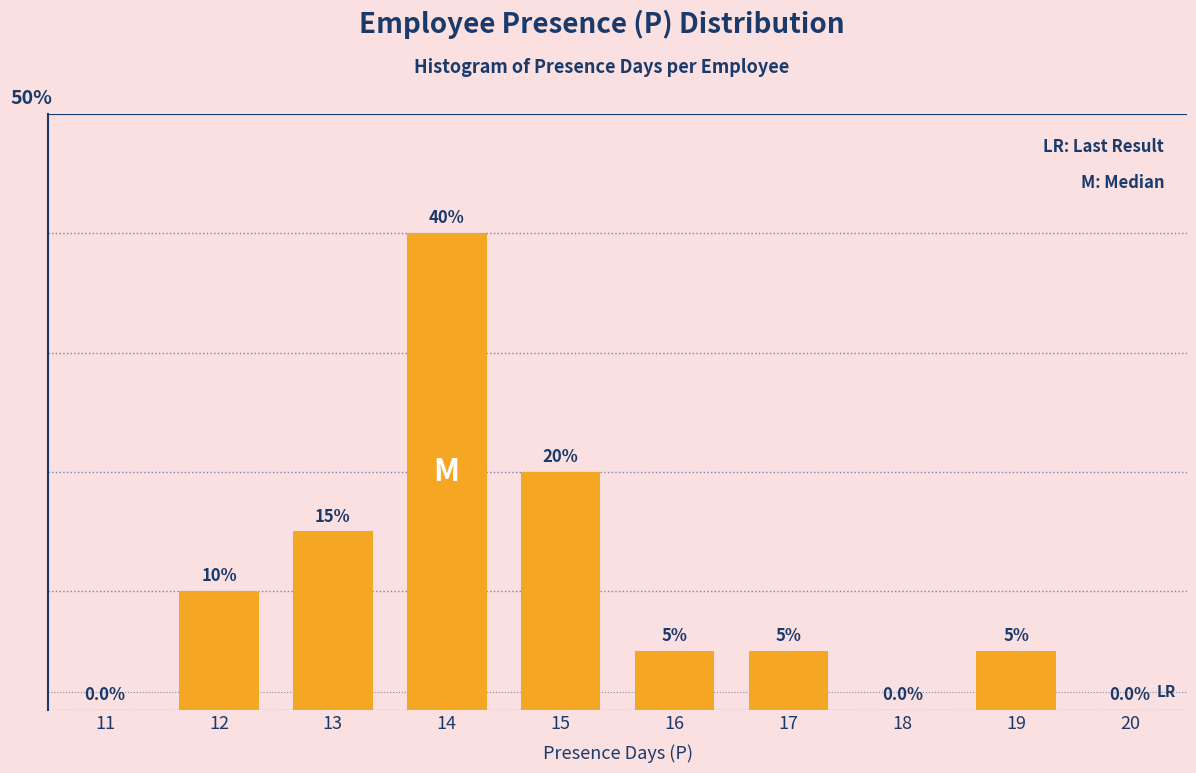

Are the bars horizontal?

No